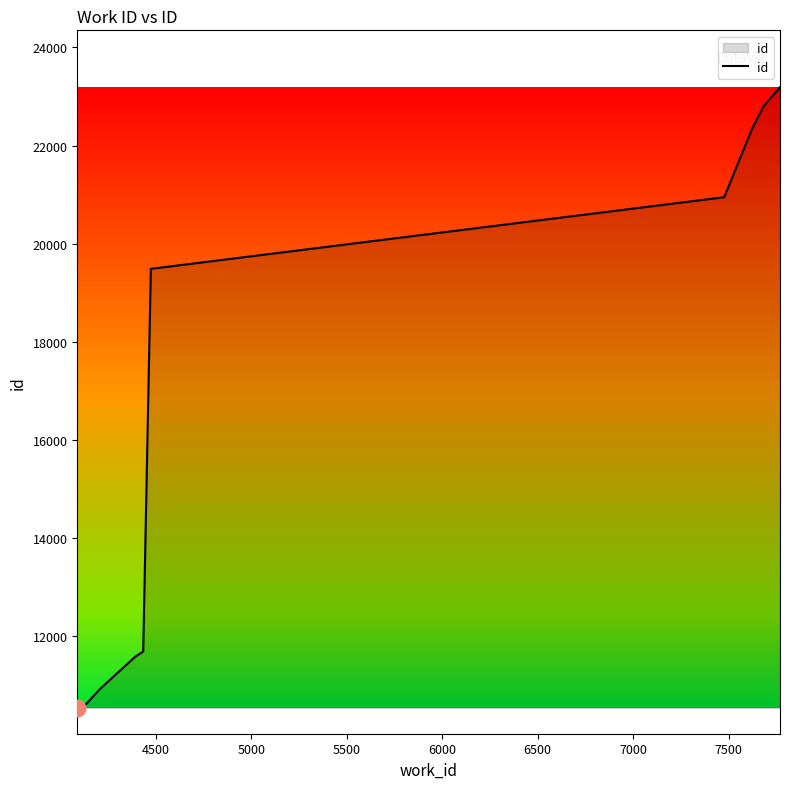

What is the greatest value displayed?

23190